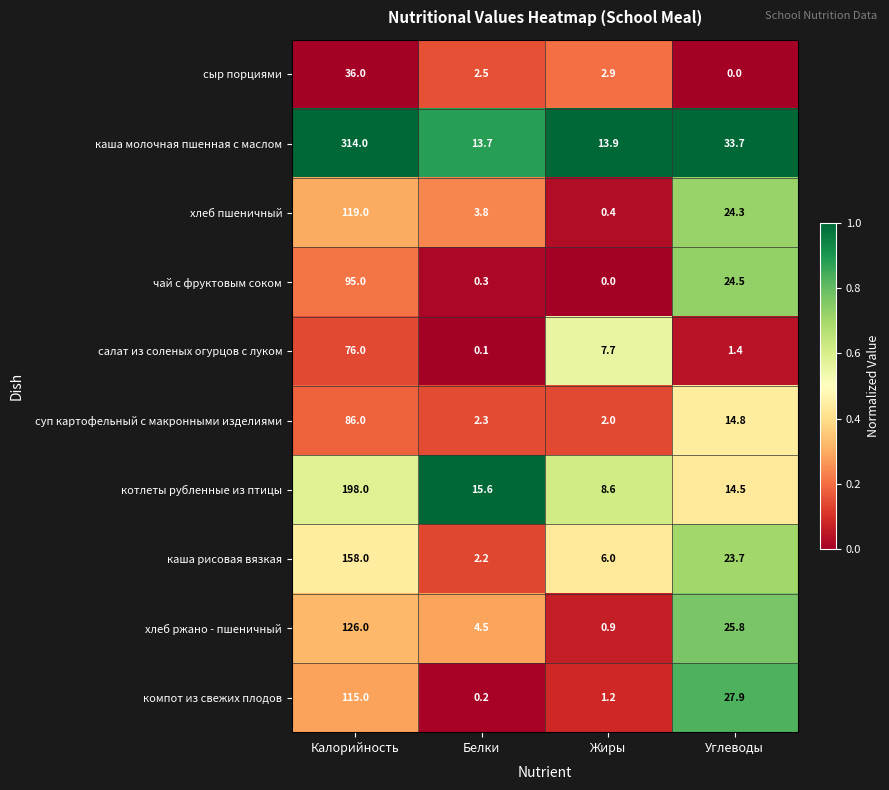

Which series has the largest range (max minus min)?

каша молочная пшенная с маслом